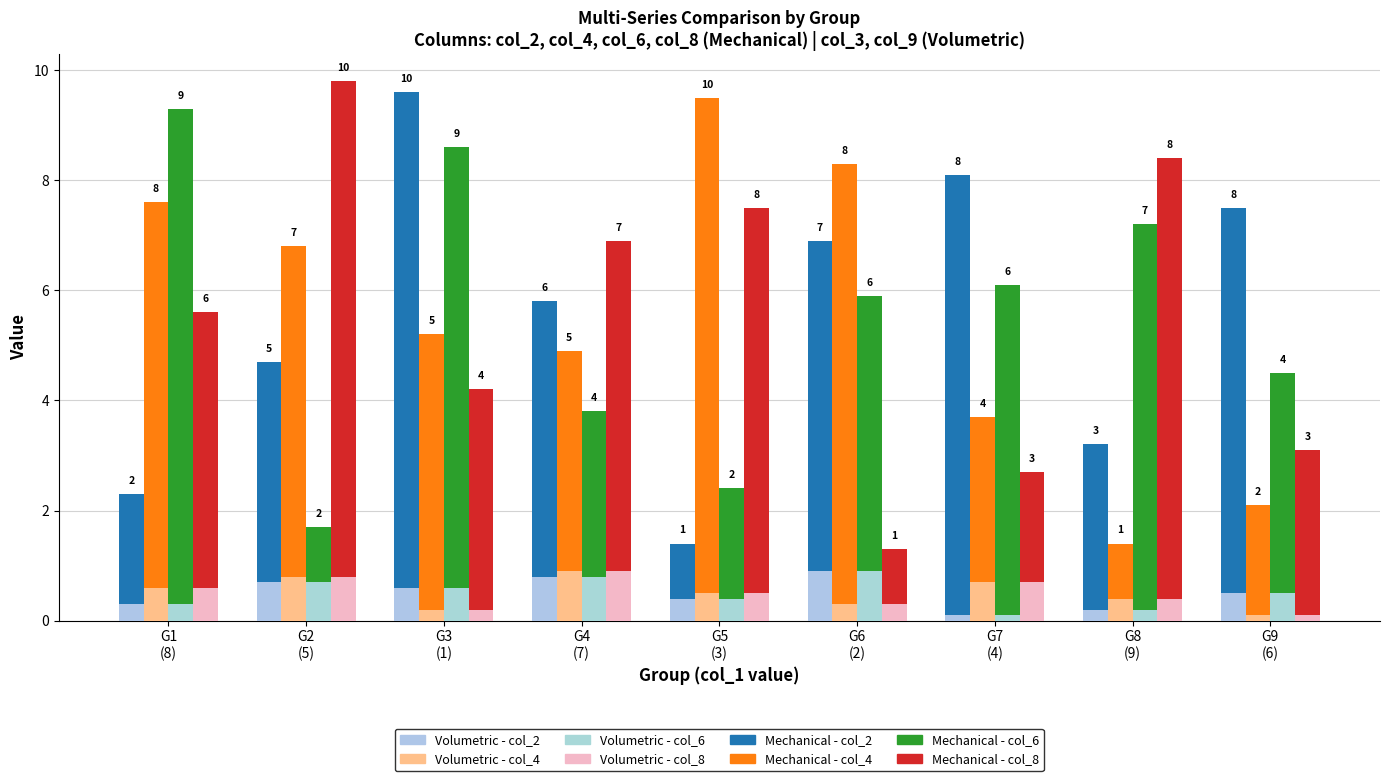

Are the bars horizontal?

No